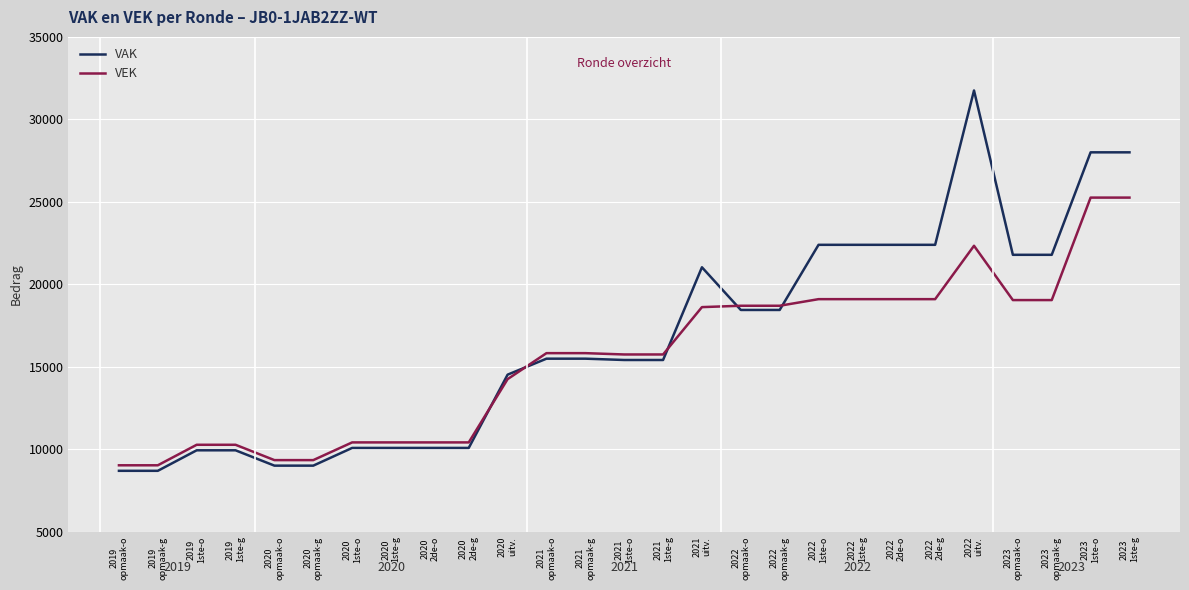

Is this an area chart (filled region under the line)?

No